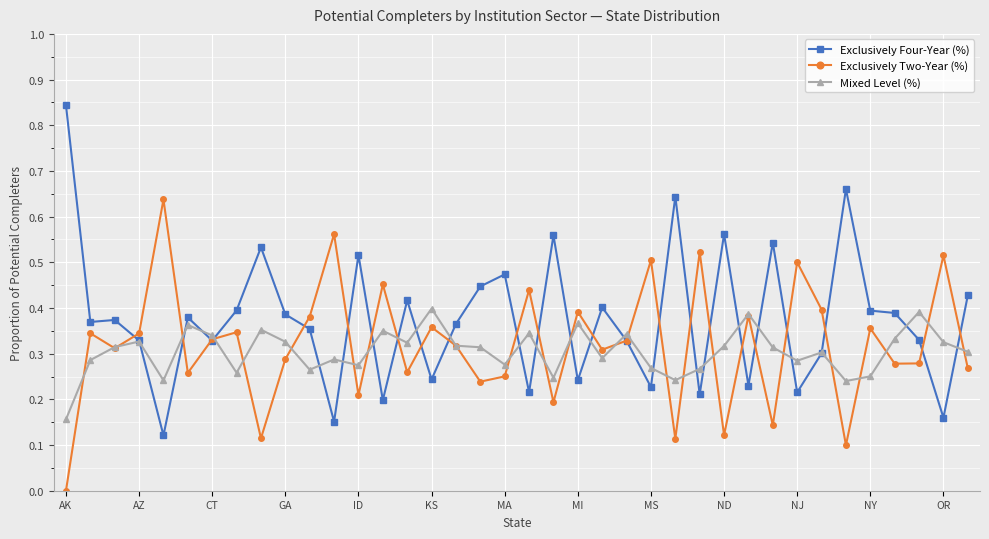

At how many categories does at least one series exceed 0?

38